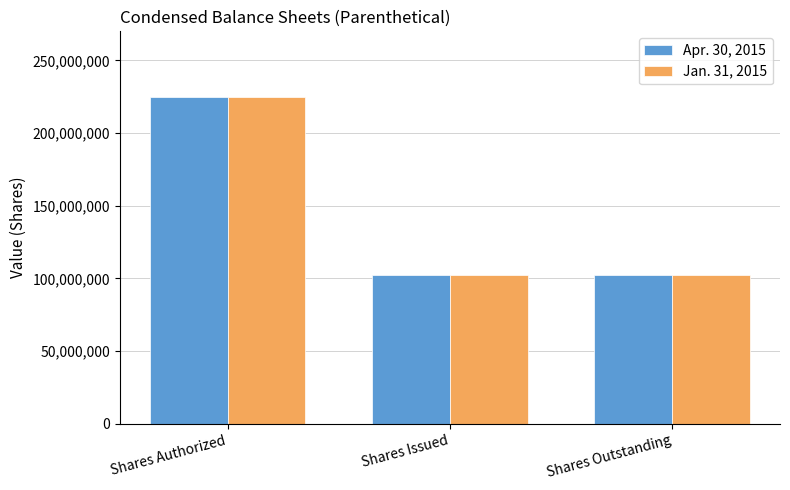

Reading right to left, transcribe all the data shown in this chart.

Apr. 30, 2015: 102506667	102506667	225000000
Jan. 31, 2015: 102506667	102506667	225000000